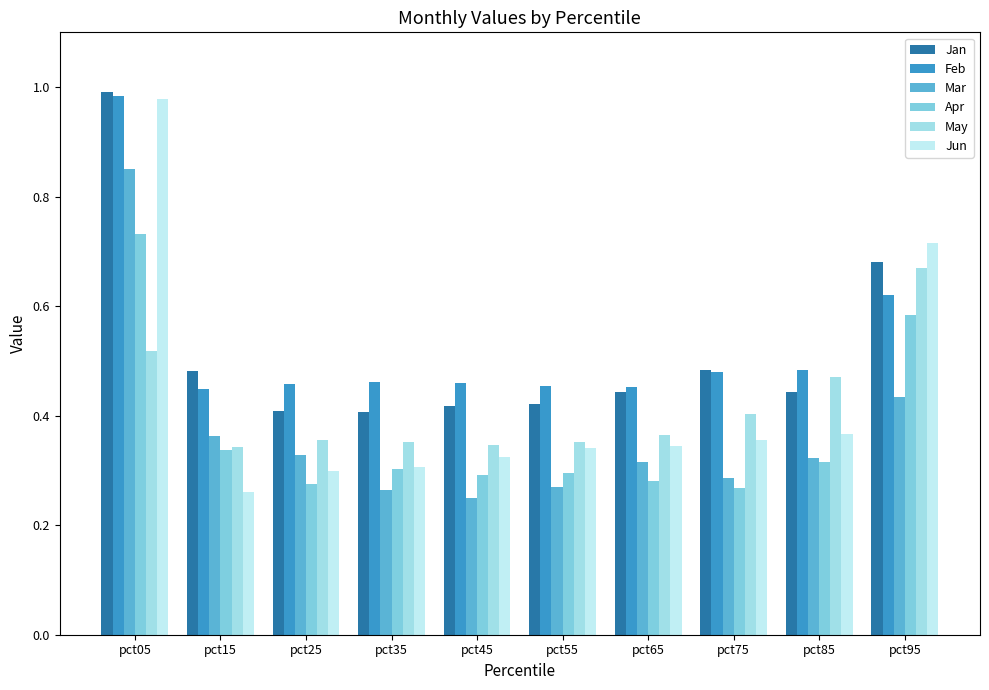

How many categories are shown in the chart?

10